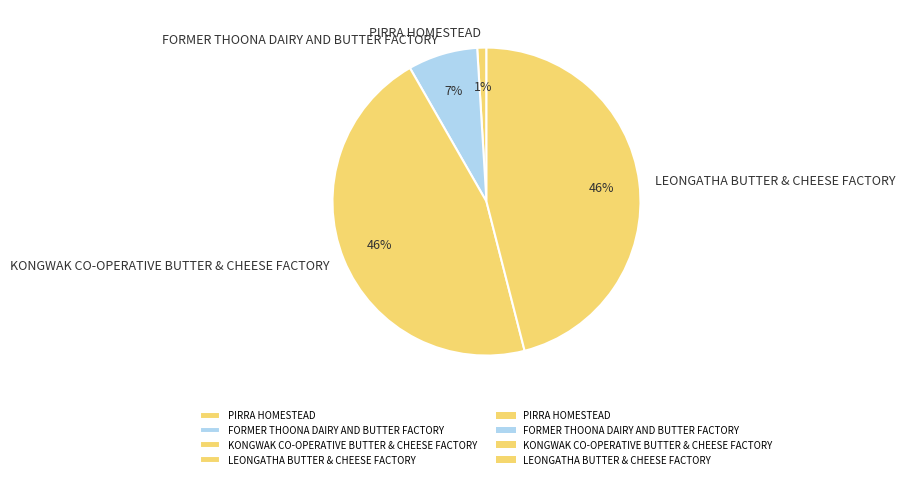

Does any single category account for the majority?

No